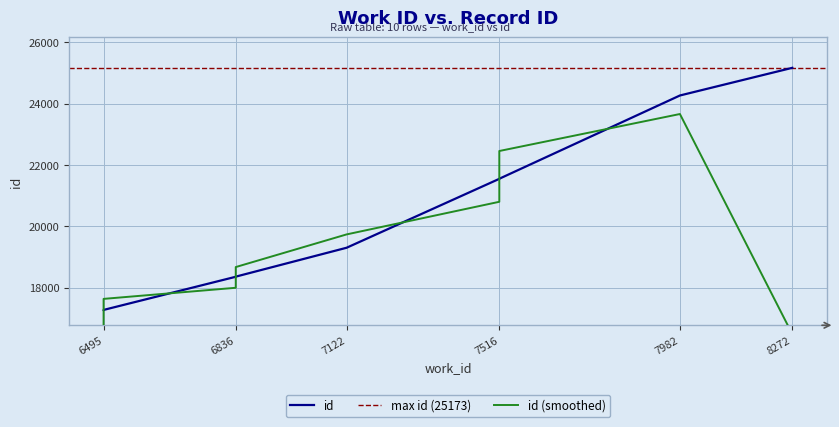

Reading left to right, list all the values displayed in this chart.

17271	17272	18354	18358	19301	21550	21552	21553	24270	25173